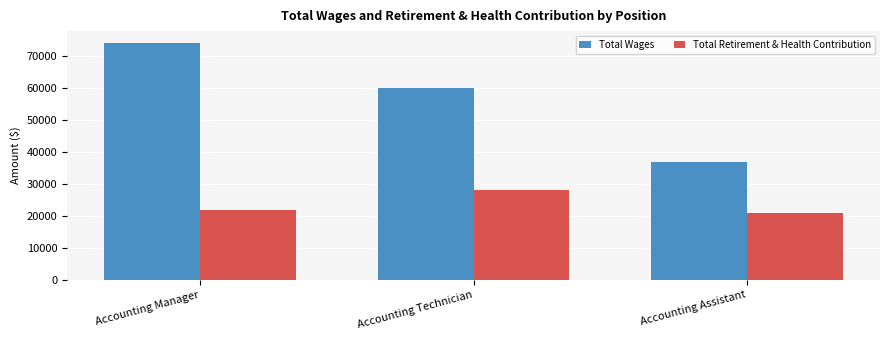

Which series has the largest range (max minus min)?

Total Wages